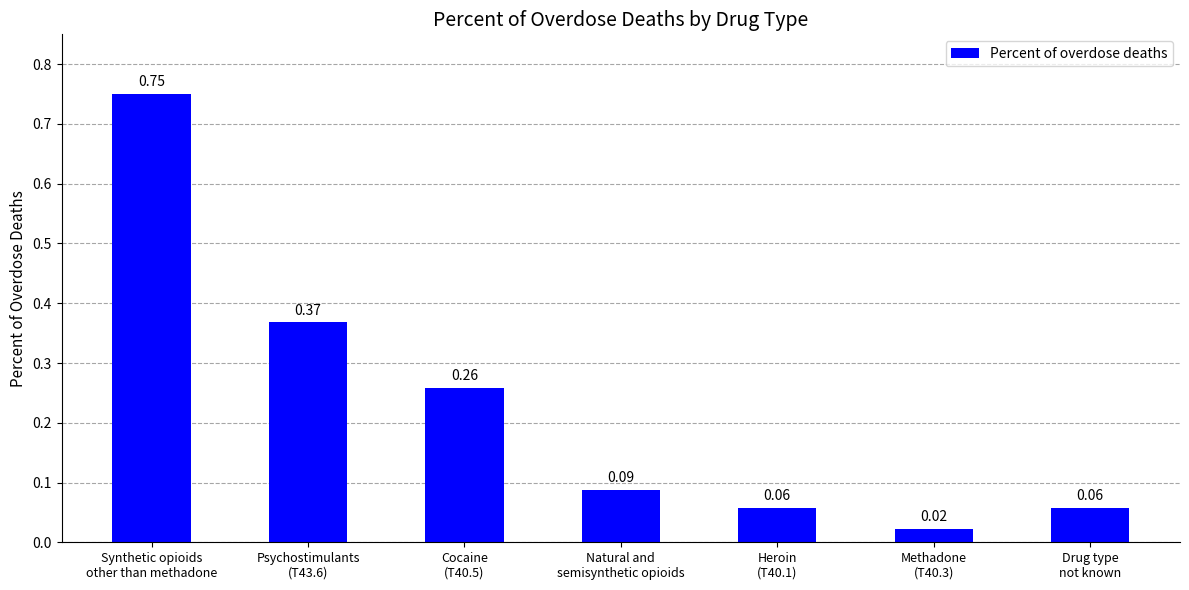

What is the average value?

0.2